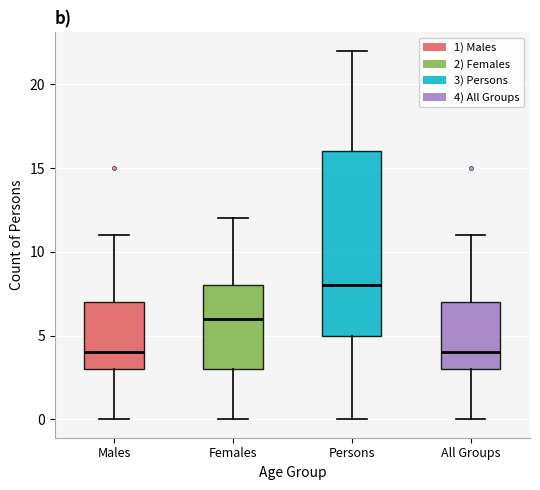

Comparing the boxes themselves (not the whiskers), which one is the tallest?

Persons